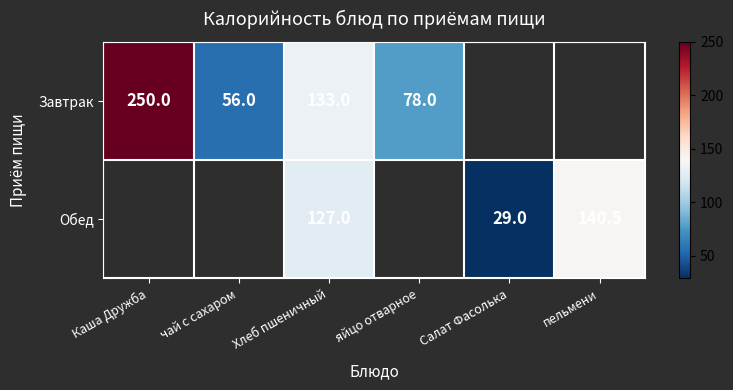

At which category is the sum across all series the highest?

Хлеб пшеничный